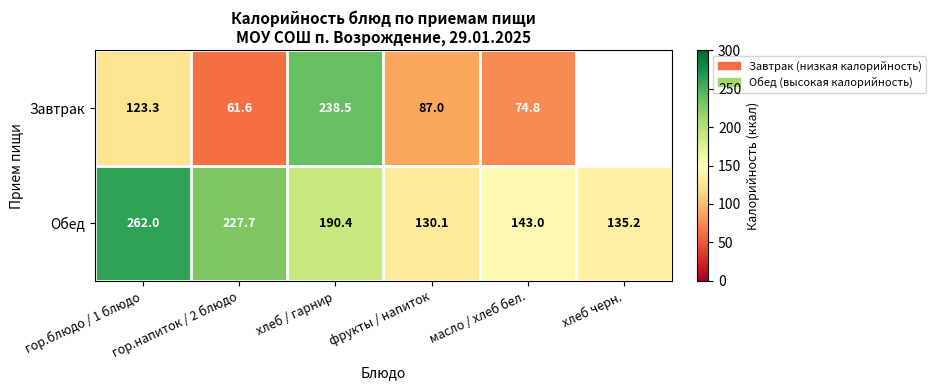

How many data points in Завтрак are less than 86?

3